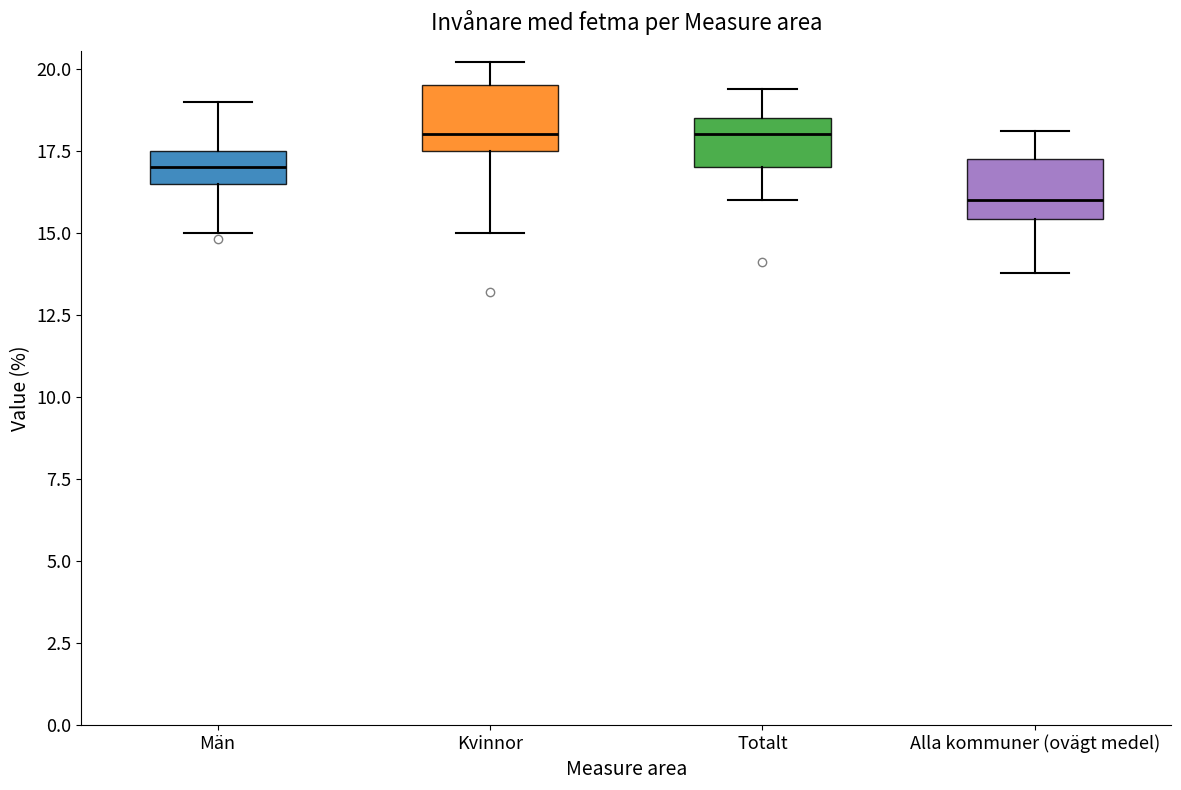

Which box's median line is the lowest?

Alla kommuner (ovägt medel)